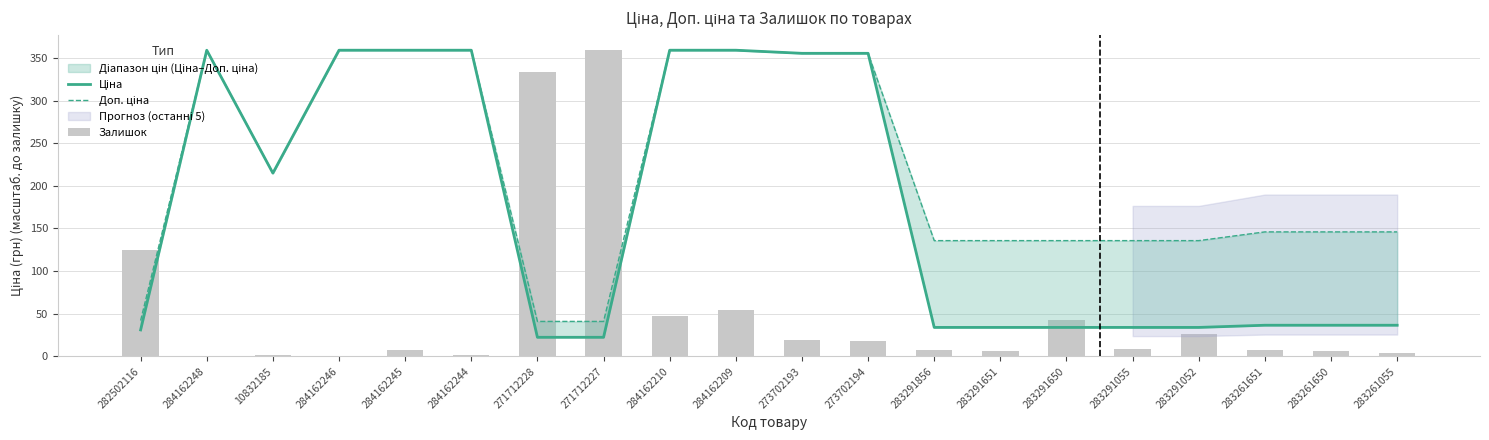

The value of Залишок at 284162246 is -174.6. True or false?

False